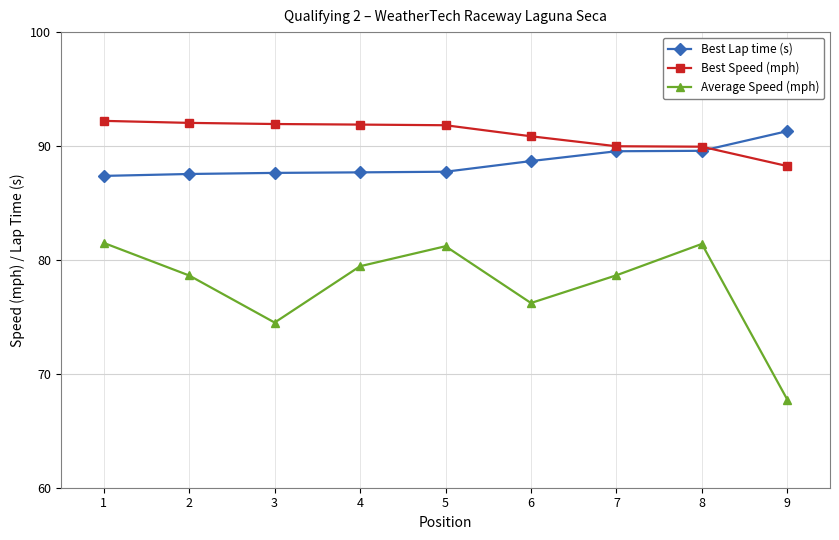

What is the difference between the Average Speed (mph) values at 1 and 8?

0.1